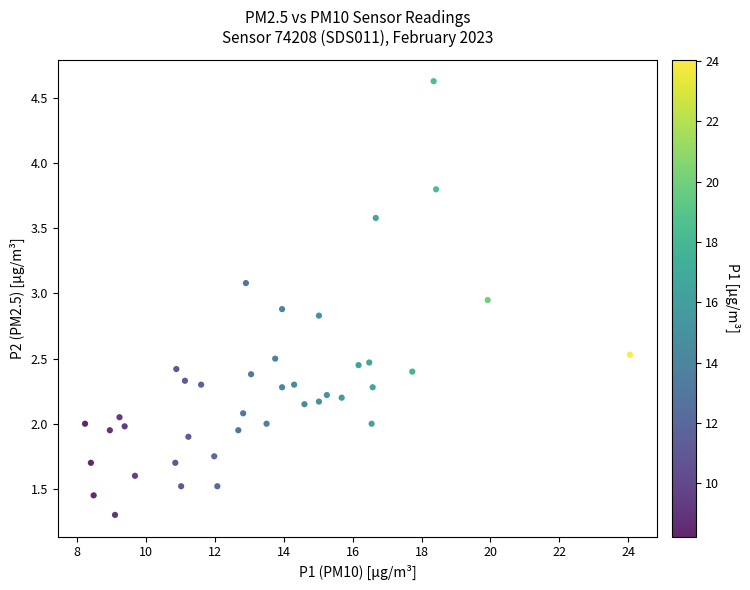

What is the range of Y values (max minus min)?

3.3